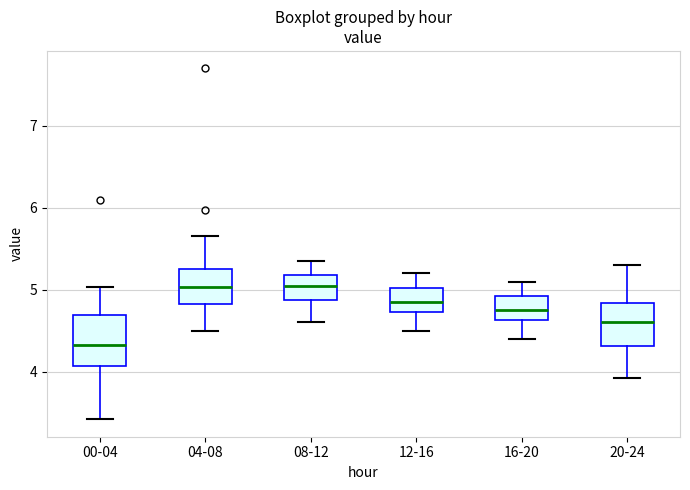

Reading left to right, read every box against the y-axis: the position of its median line, the range the box covers, and the ends of its whiskers. The values are not printed on the chart, so give them approximately, as read against the axis.

00-04: median 4.3, box 4.1 to 4.7, whiskers 3.4 to 5.0
04-08: median 5.0, box 4.8 to 5.3, whiskers 4.5 to 5.7
08-12: median 5.1, box 4.9 to 5.2, whiskers 4.6 to 5.4
12-16: median 4.9, box 4.7 to 5.0, whiskers 4.5 to 5.2
16-20: median 4.8, box 4.6 to 4.9, whiskers 4.4 to 5.1
20-24: median 4.6, box 4.3 to 4.8, whiskers 3.9 to 5.3